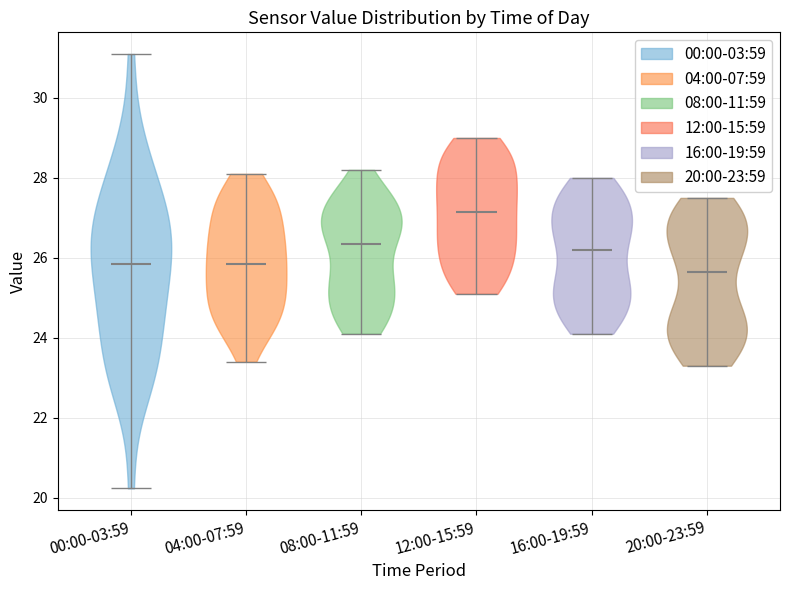

Where does the median line of the violin for 00:00-03:59 sit on the y-axis? The values are not printed on the chart, so give them approximately, as read against the axis.

25.8